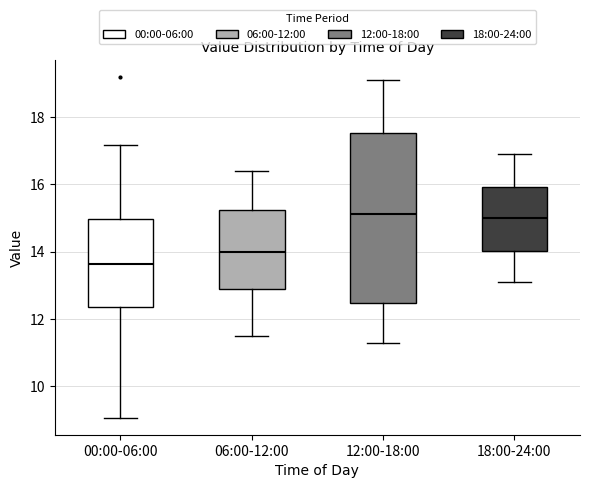

Reading left to right, read every box against the y-axis: the position of its median line, the range the box covers, and the ends of its whiskers. The values are not printed on the chart, so give them approximately, as read against the axis.

00:00-06:00: median 13.6, box 12.4 to 15.0, whiskers 9.0 to 17.2
06:00-12:00: median 14.0, box 12.8 to 15.2, whiskers 11.6 to 16.4
12:00-18:00: median 15.2, box 12.4 to 17.6, whiskers 11.4 to 19.2
18:00-24:00: median 15.0, box 14.0 to 16.0, whiskers 13.2 to 17.0